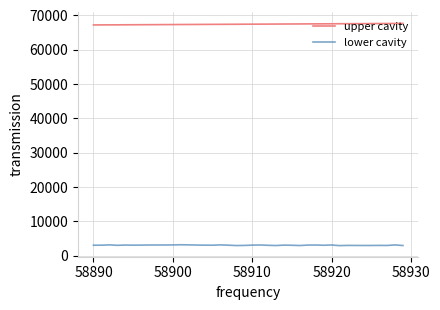

True or false: upper cavity and lower cavity intersect in this chart.

False